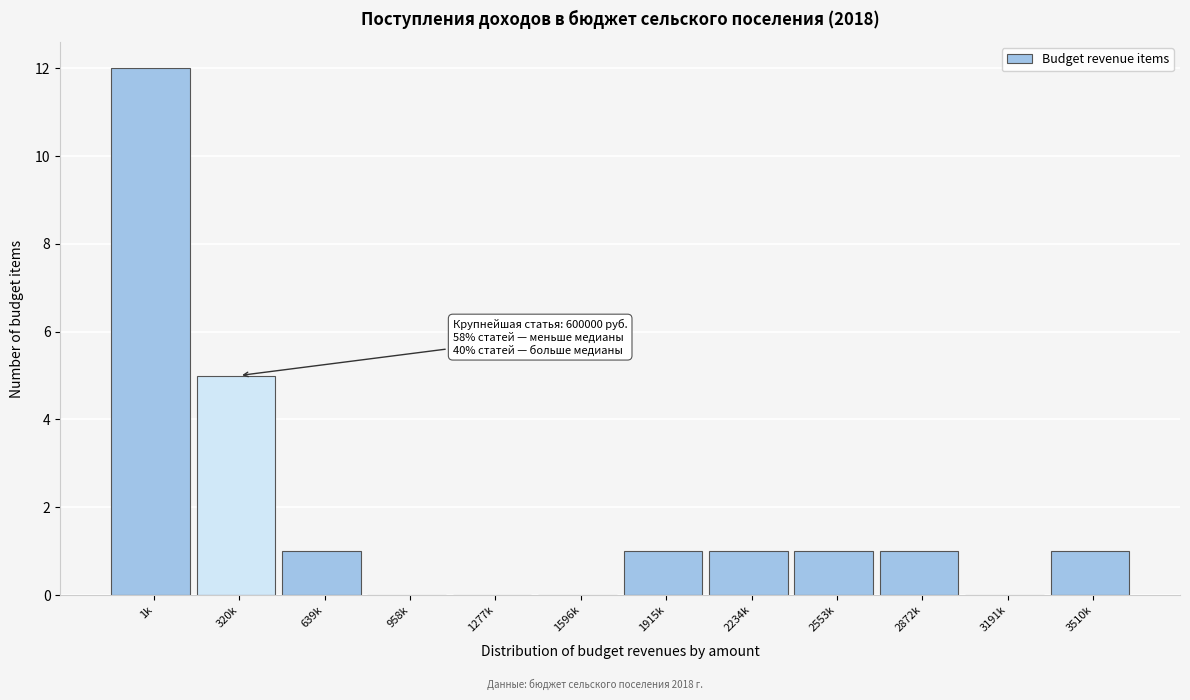

Reading left to right, transcribe all the data shown in this chart.

1k=12	320k=5	639k=1	958k=0	1277k=0	1596k=0	1915k=1	2234k=1	2553k=1	2872k=1	3191k=0	3510k=1